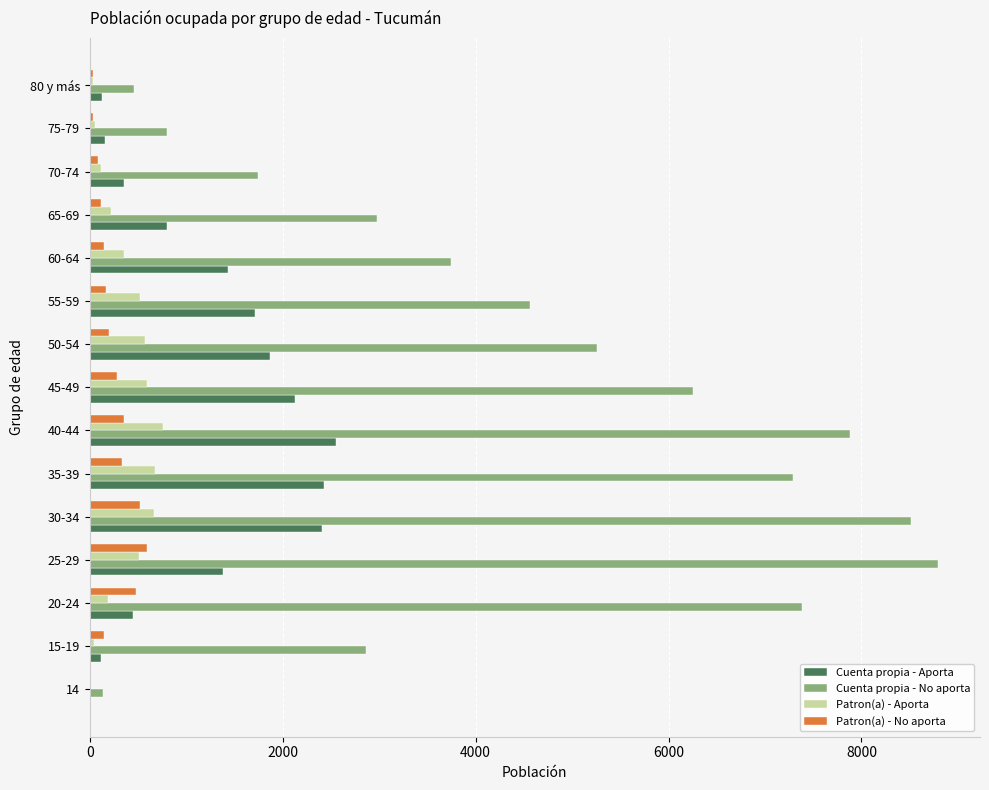

At which label is Cuenta propia - Aporta closest to 1285?

25-29